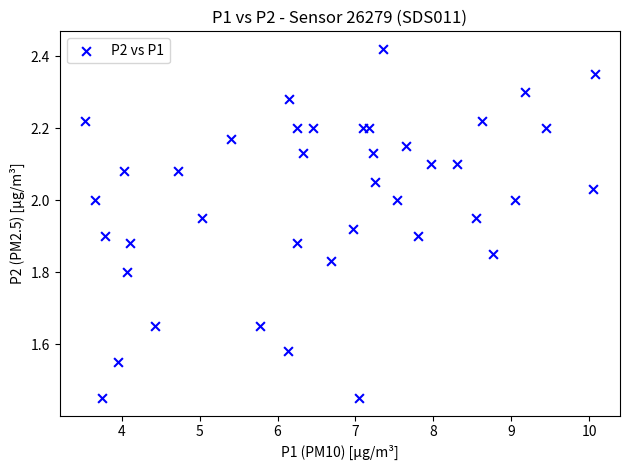

What is the range of X values (max minus min)?

6.5